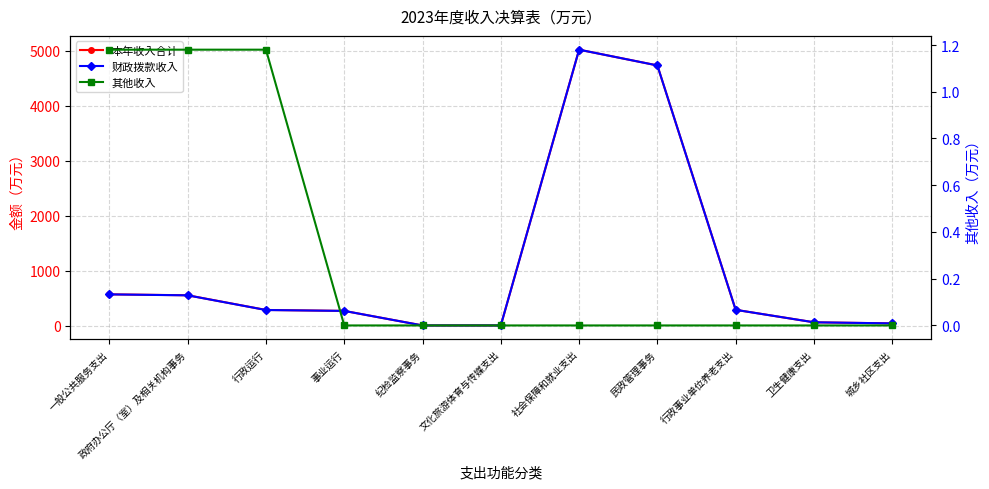

True or false: 其他收入 and 本年收入合计 intersect in this chart.

False